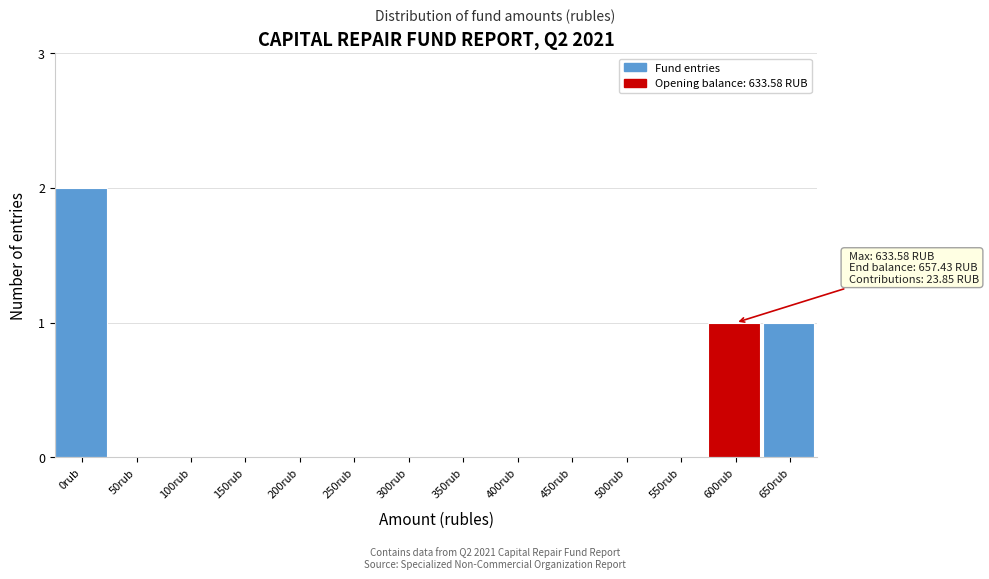

Reading left to right, list all the values displayed in this chart.

0rub=2	50rub=0	100rub=0	150rub=0	200rub=0	250rub=0	300rub=0	350rub=0	400rub=0	450rub=0	500rub=0	550rub=0	600rub=1	650rub=1